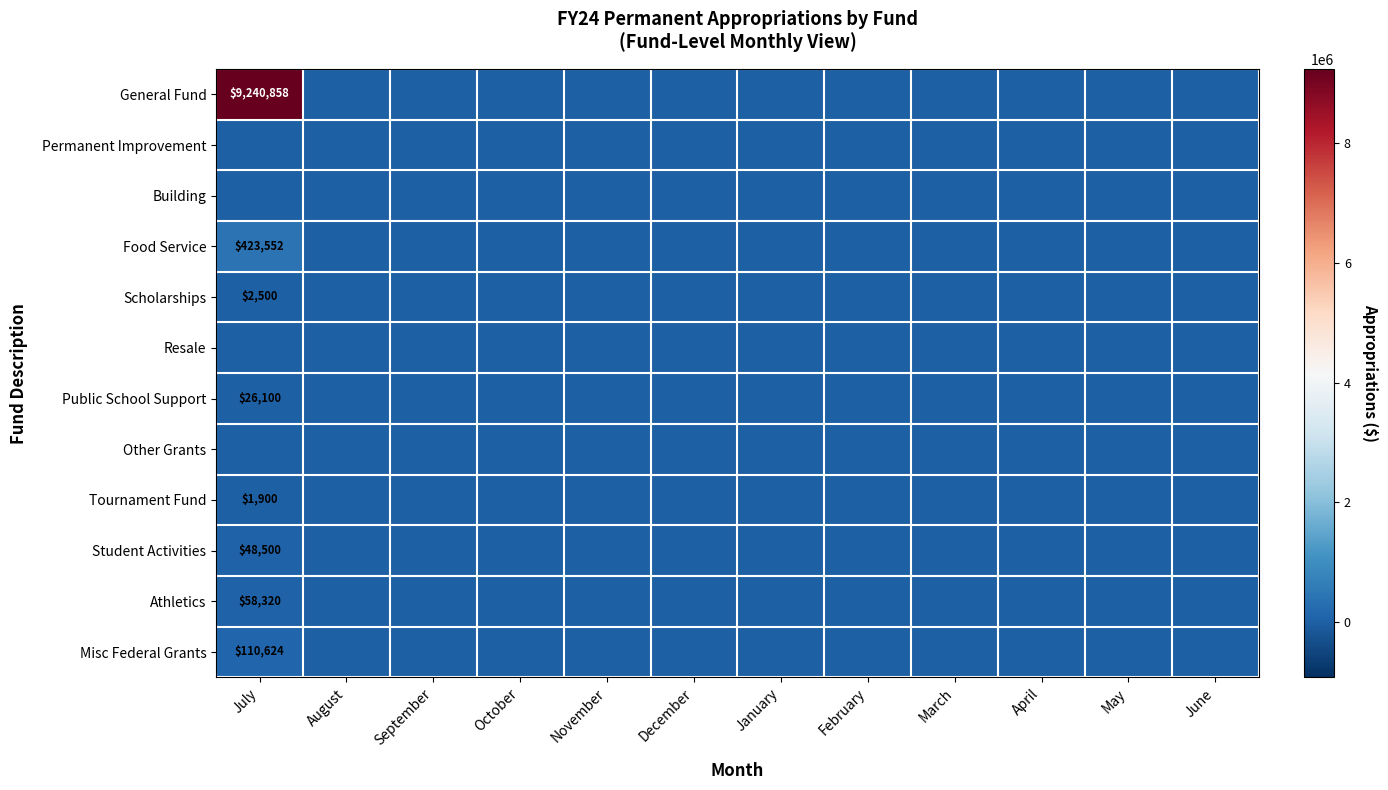

How many data points does each series have?

12